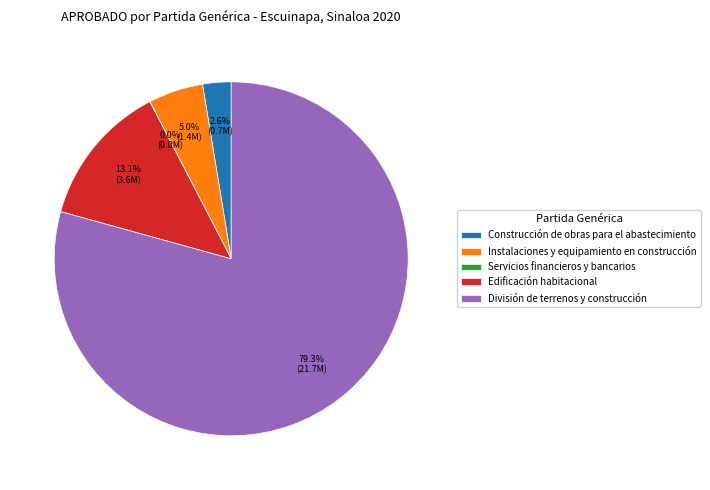

Which category has the biggest portion of the pie?

División de terrenos y construcción